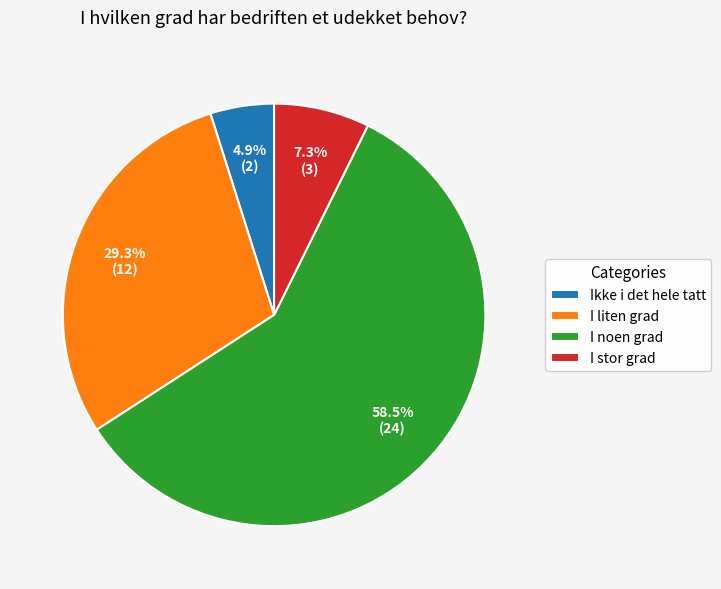

Is the sum of I liten grad and I noen grad greater than half?

Yes